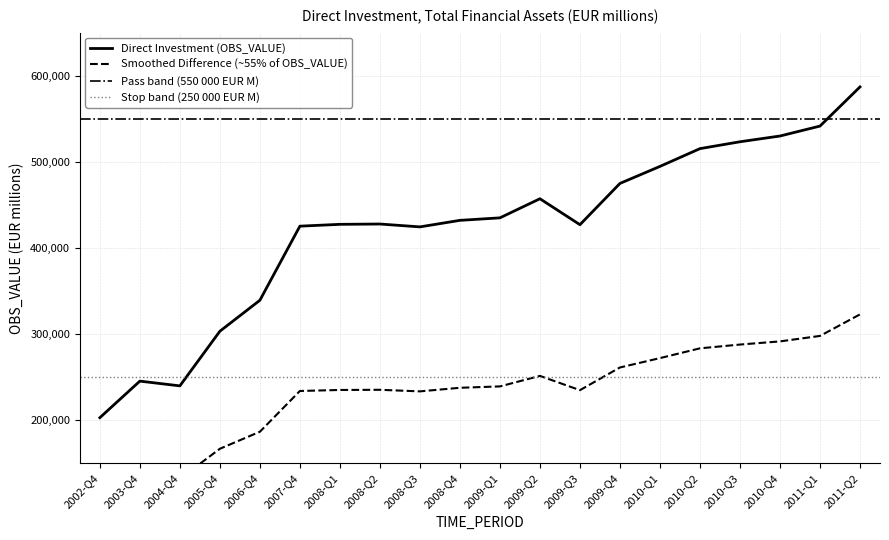

What is the label of the 12th point from the right?

2008-Q3